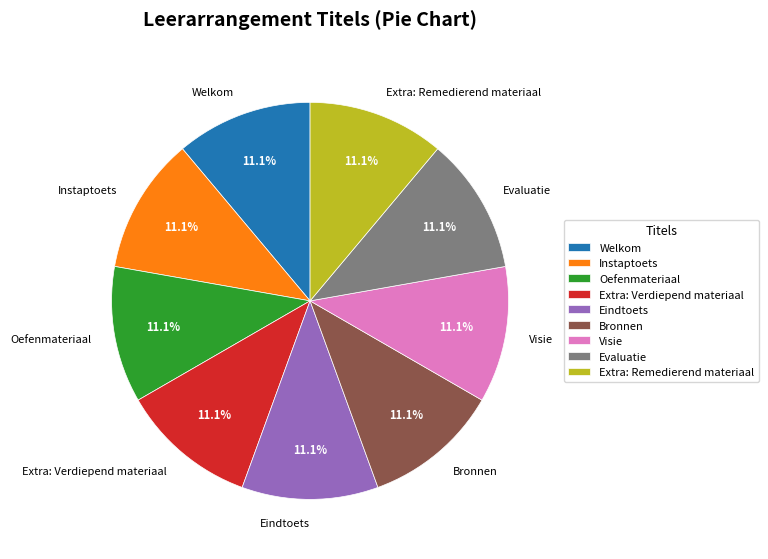

Approximately how many times larger is the value at Visie compared to Bronnen?

1.0